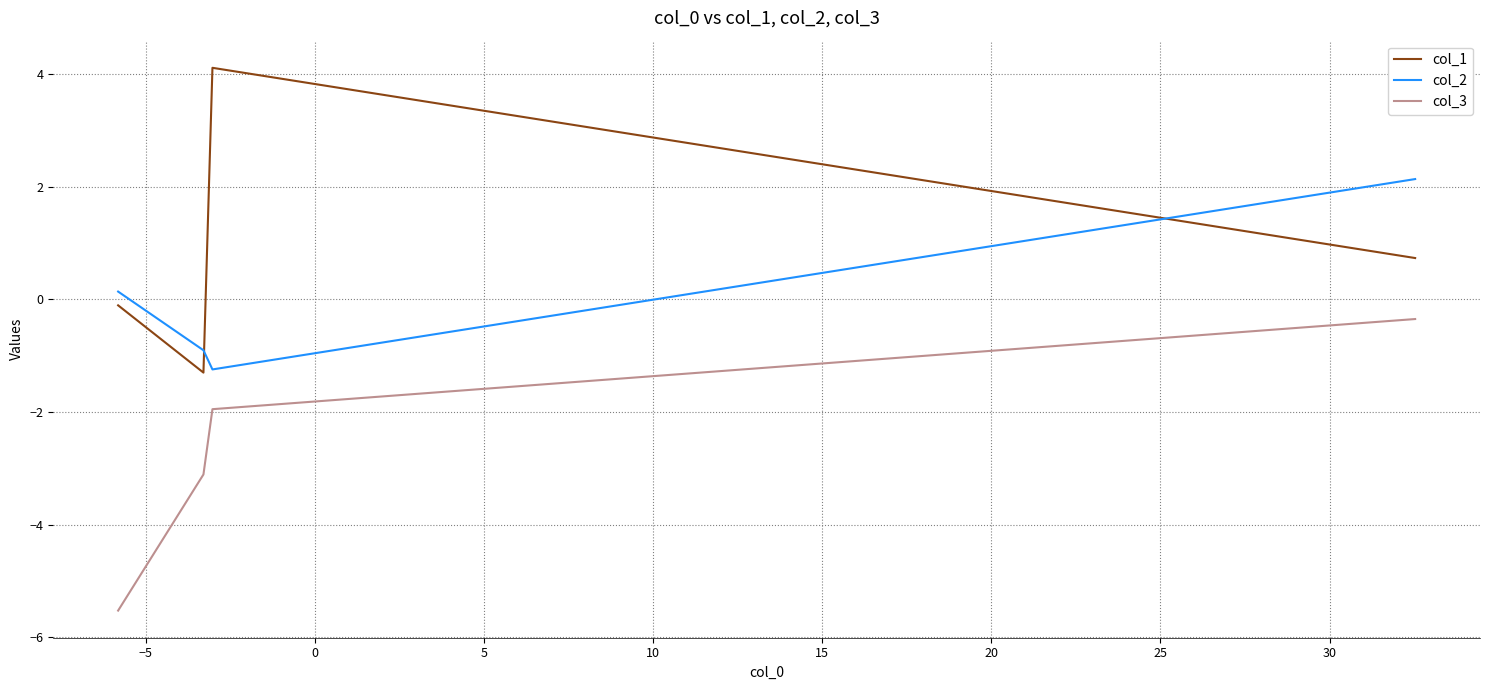

Count the number of categories in the chart.

4